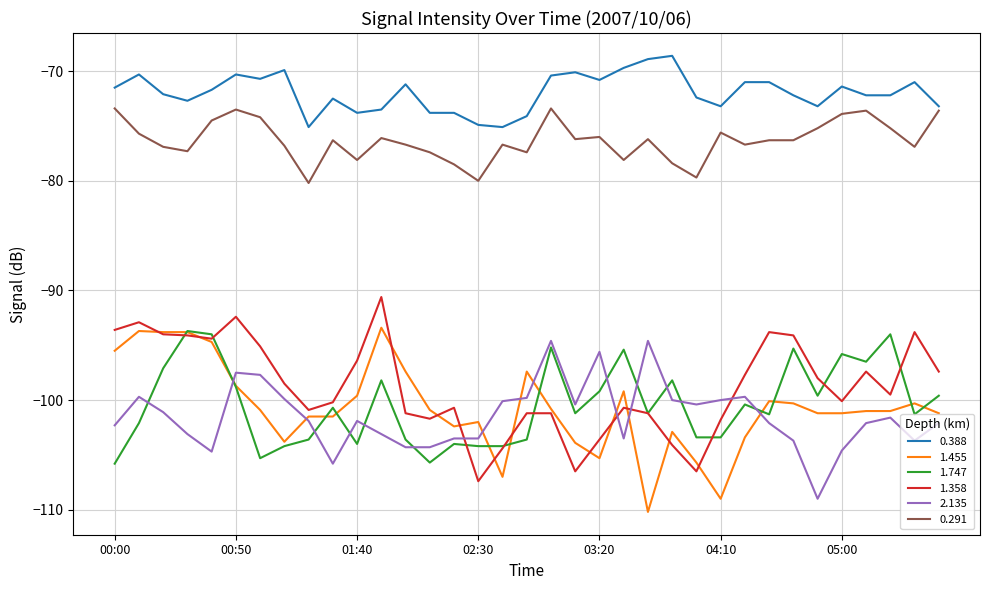

True or false: 1.455 and 0.291 cross at least once.

False